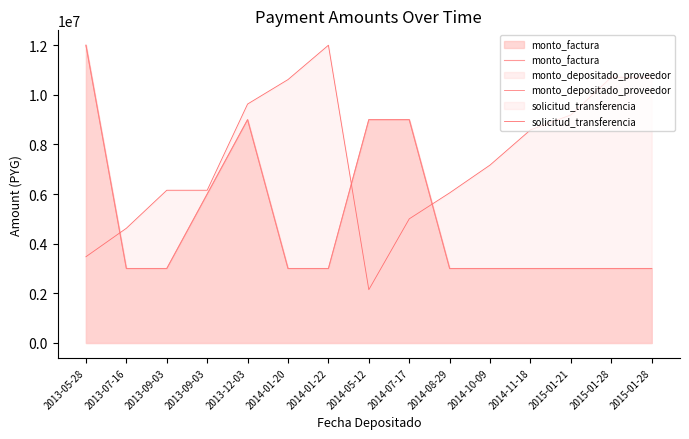

True or false: solicitud_transferencia and monto_depositado_proveedor cross at least once.

True